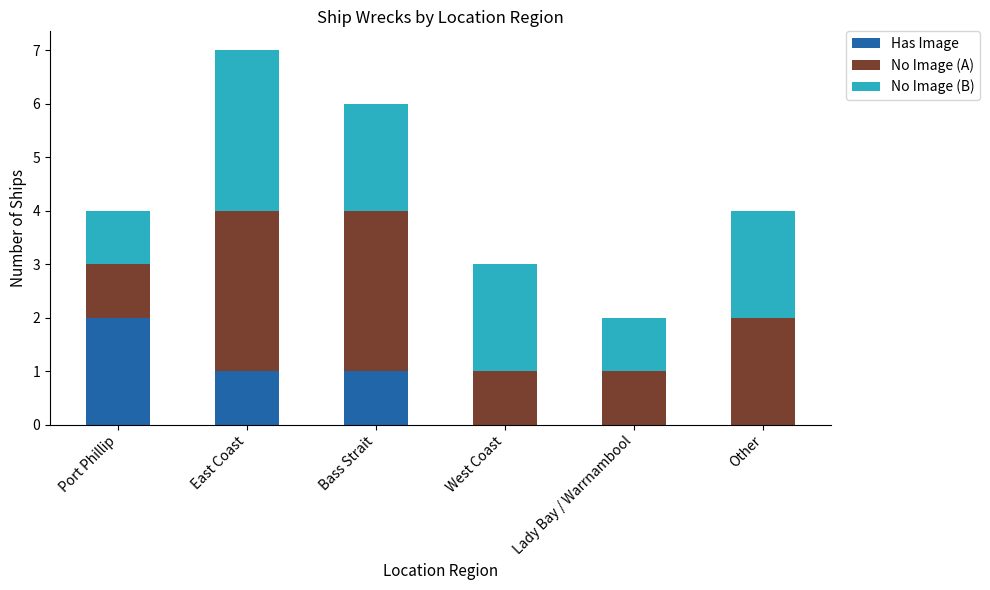

What is the total value across all series at Other?

4